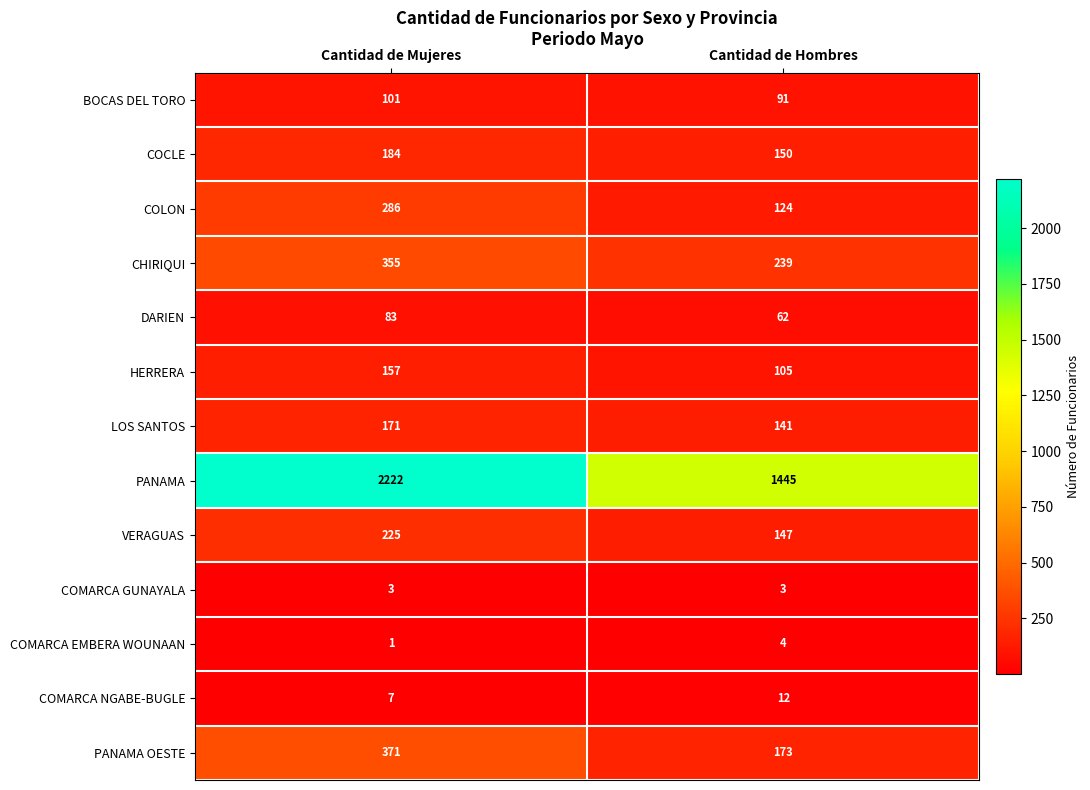

Reading left to right, what are all the values shown in this chart?

BOCAS DEL TORO: 101	91
COCLE: 184	150
COLON: 286	124
CHIRIQUI: 355	239
DARIEN: 83	62
HERRERA: 157	105
LOS SANTOS: 171	141
PANAMA: 2222	1445
VERAGUAS: 225	147
COMARCA GUNAYALA: 3	3
COMARCA EMBERA WOUNAAN: 1	4
COMARCA NGABE-BUGLE: 7	12
PANAMA OESTE: 371	173